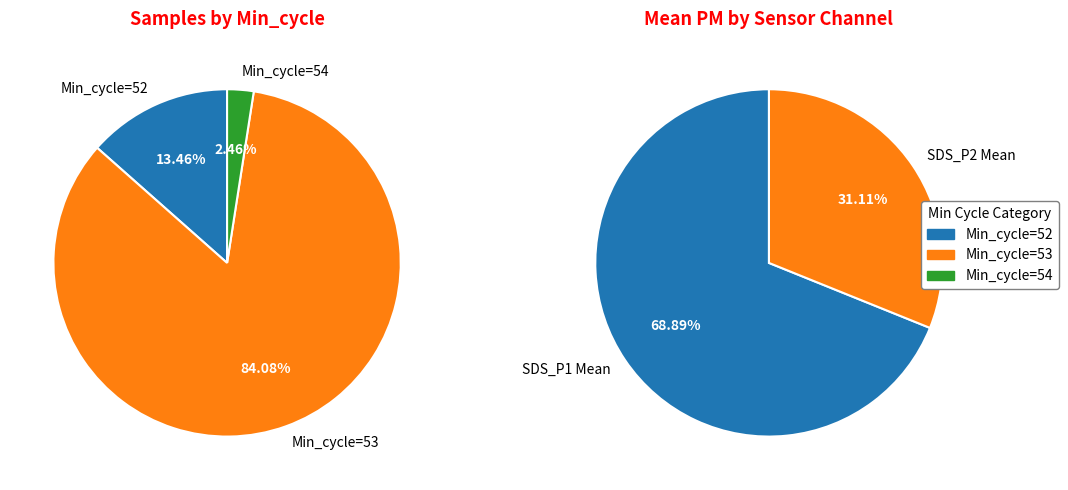

True or false: 8 accounts for 8% of the total.

False